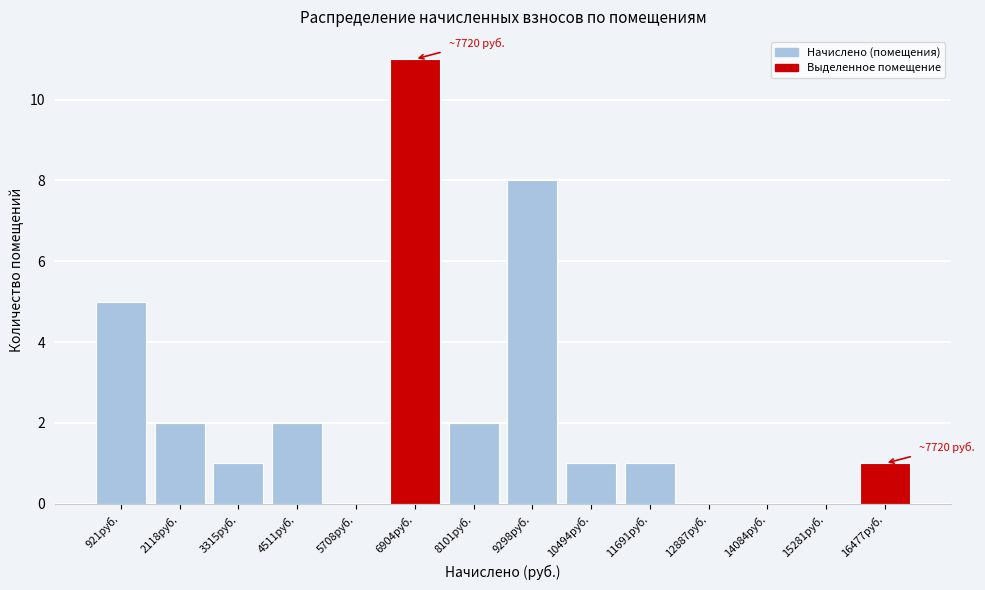

Reading right to left, what are all the values shown in this chart?

16477руб.=1	15281руб.=0	14084руб.=0	12887руб.=0	11691руб.=1	10494руб.=1	9298руб.=8	8101руб.=2	6904руб.=11	5708руб.=0	4511руб.=2	3315руб.=1	2118руб.=2	921руб.=5